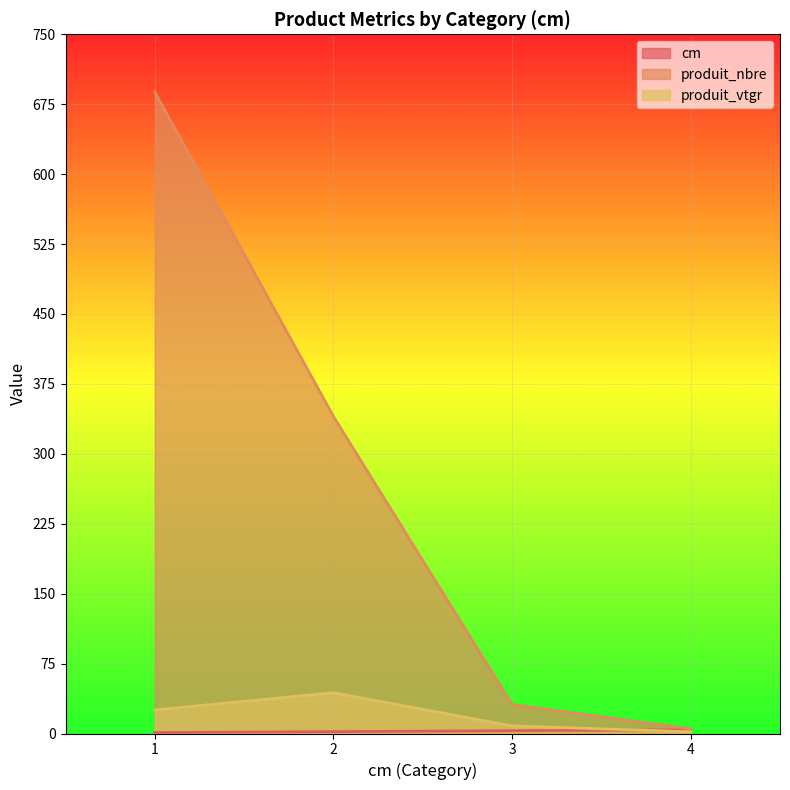

How many lines are shown in the chart?

3